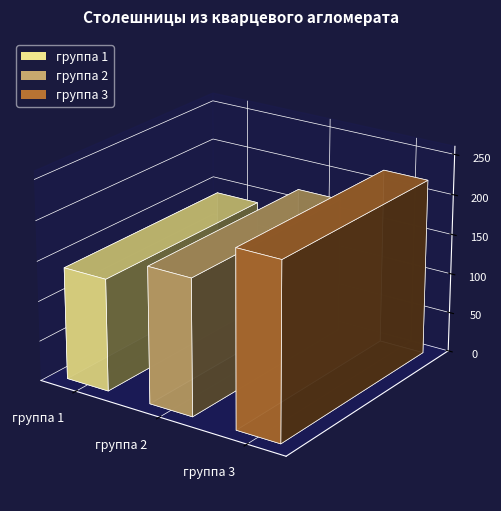

What is the value of the 3rd bar from the left?

220